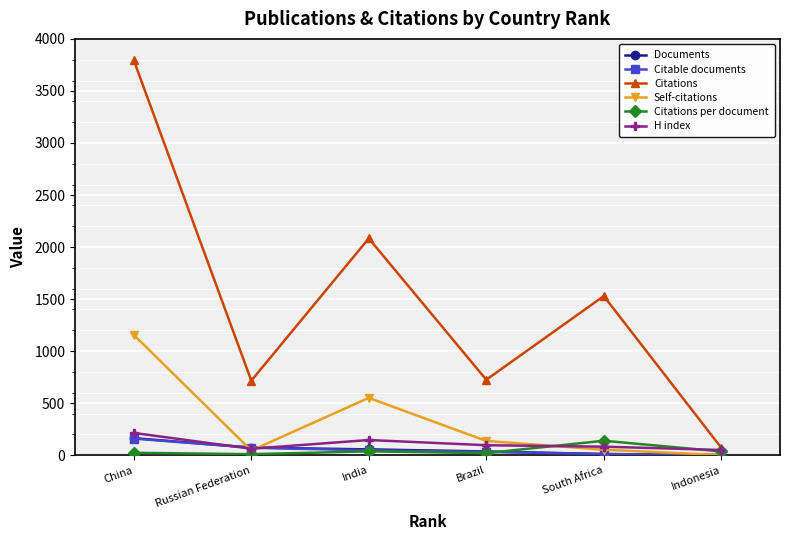

What is the maximum value for Citable documents?

160.0